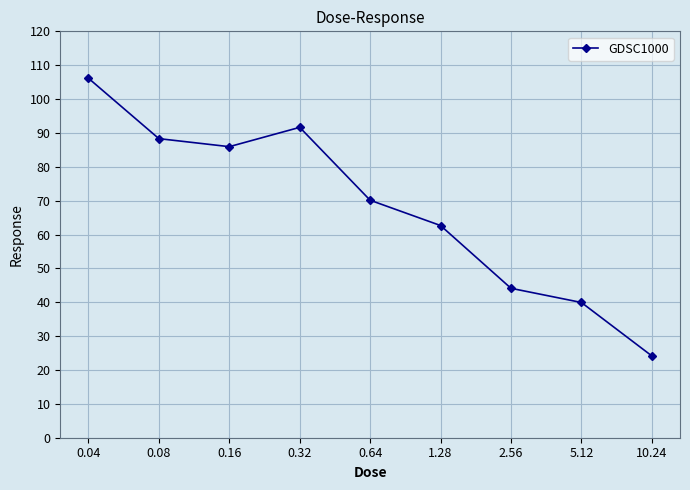

What is the greatest value displayed?

106.1